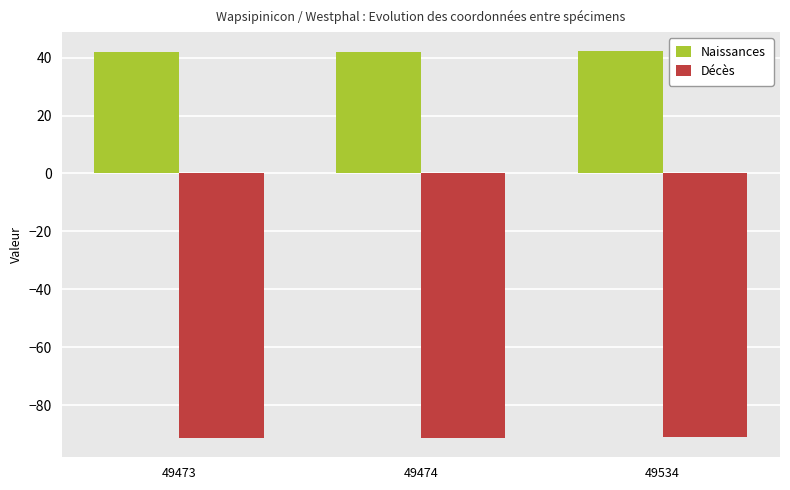

The Décès series shows -91.3 at 49473. True or false?

True